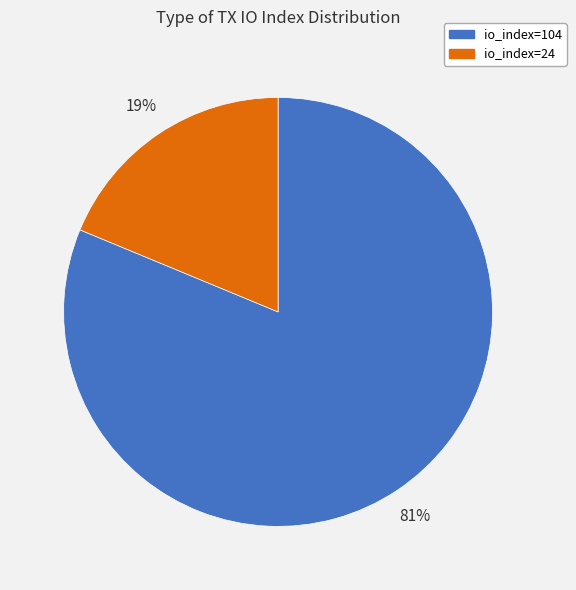

What is the largest slice in the pie chart?

io_index=104